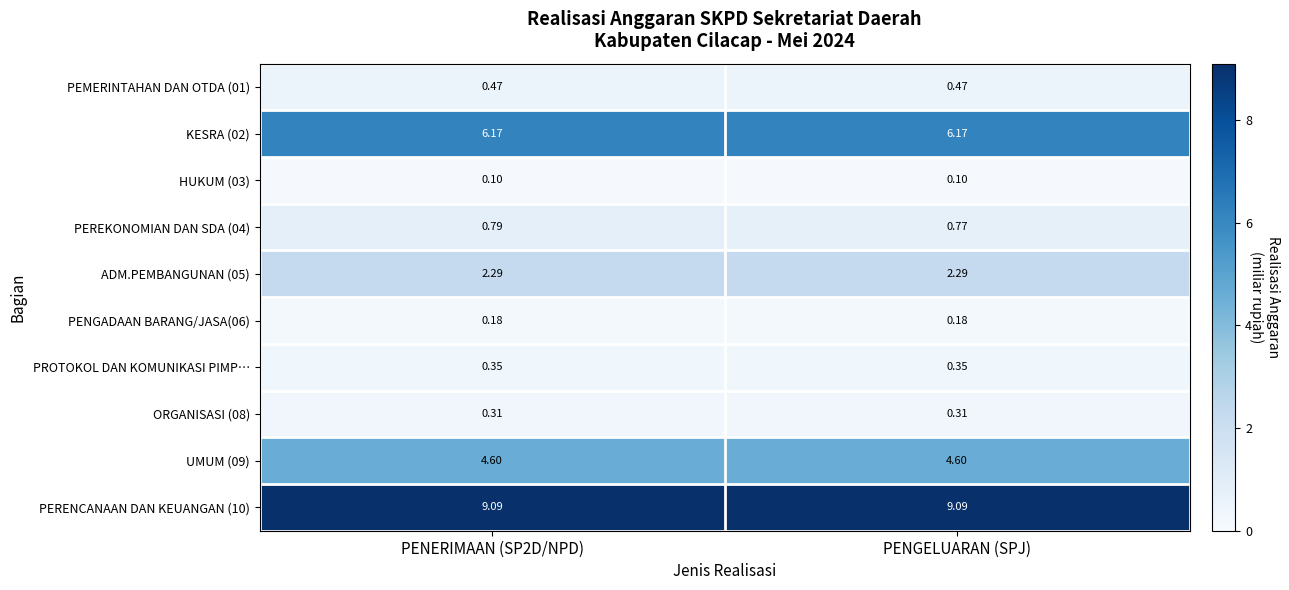

List the series in order of their peak value, lowest first.

HUKUM (03), PENGADAAN BARANG/JASA(06), ORGANISASI (08), PROTOKOL DAN KOMUNIKASI PIMP…, PEMERINTAHAN DAN OTDA (01), PEREKONOMIAN DAN SDA (04), ADM.PEMBANGUNAN (05), UMUM (09), KESRA (02), PERENCANAAN DAN KEUANGAN (10)